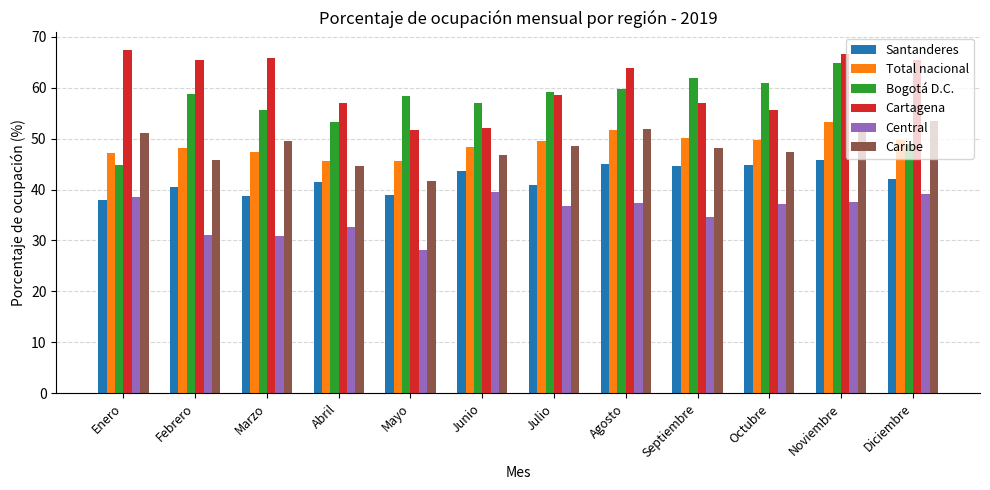

What is the difference between the maximum and minimum values in the Central series?

11.4